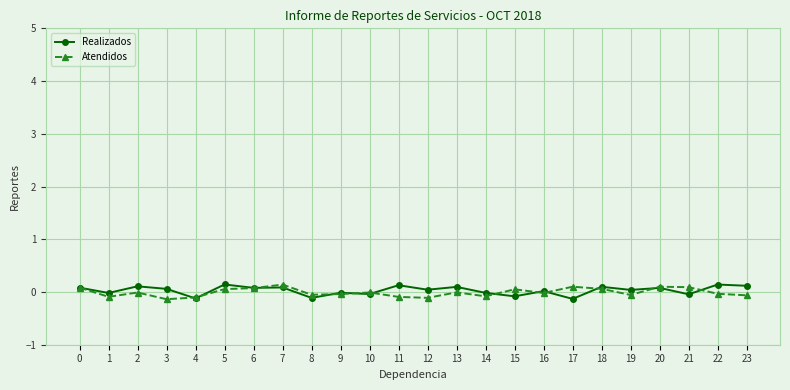

The value of Atendidos at 13 is -0.0. True or false?

True